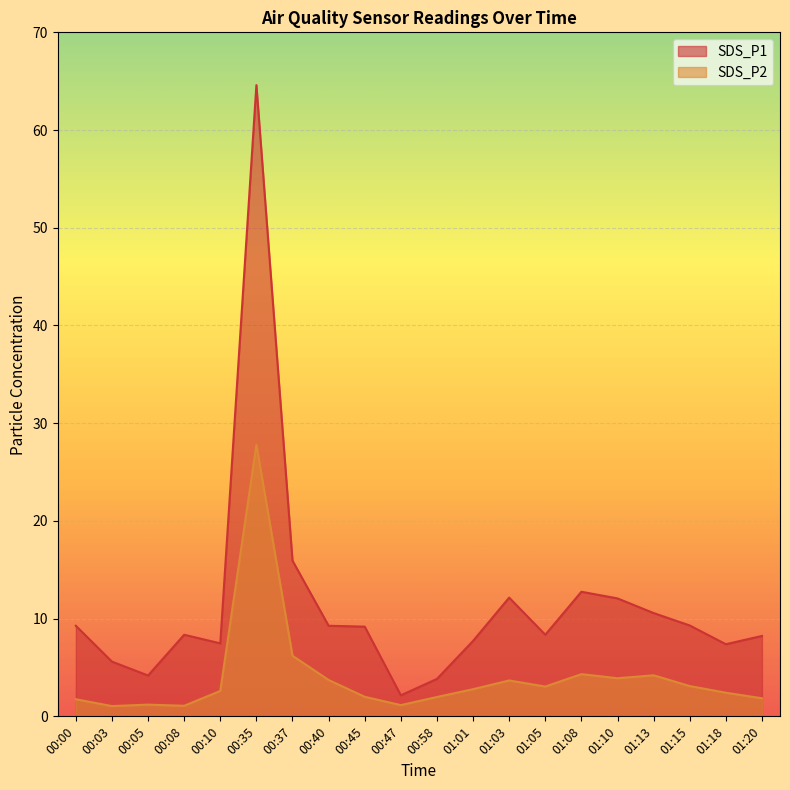

True or false: SDS_P1 has more than 1 interior local peaks.

True